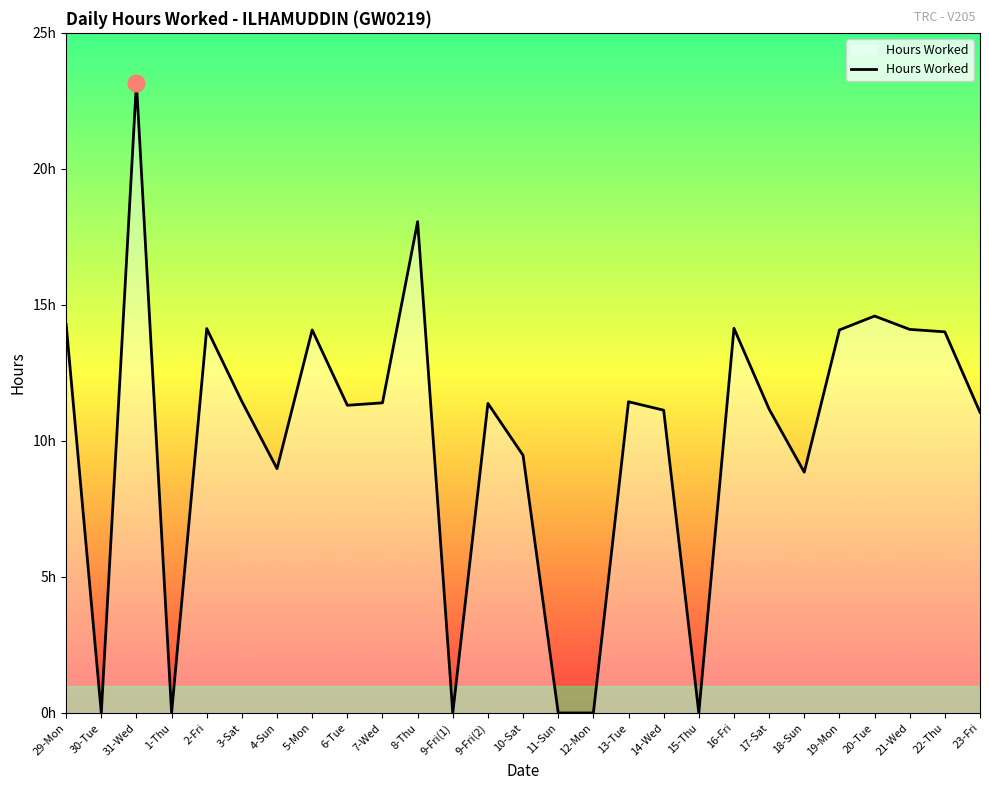

True or false: the data has more than 2 interior local peaks.

True